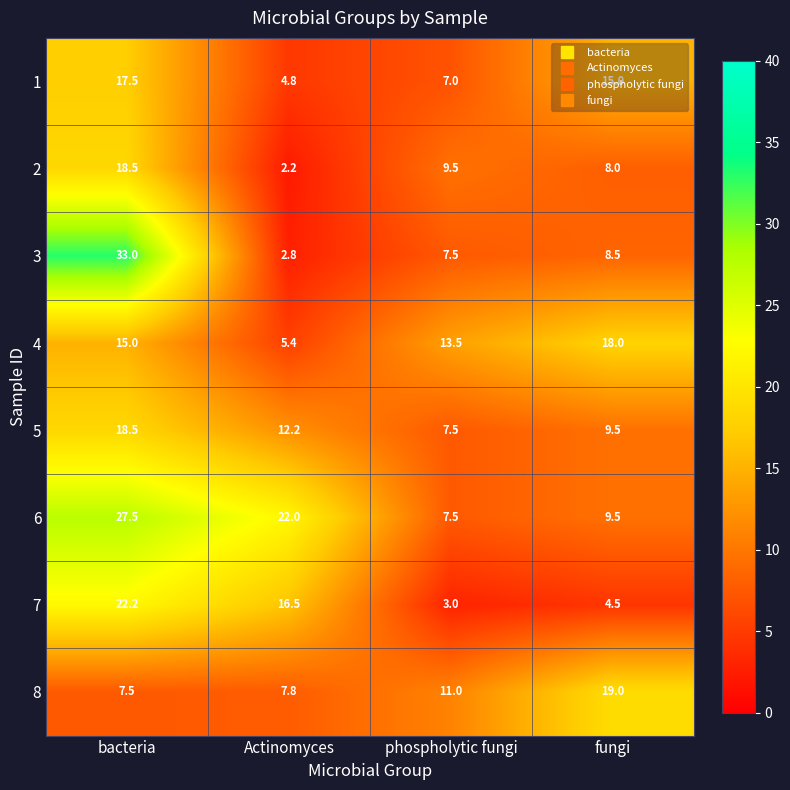

What is the spread (max minus min) of values at fungi?

14.5